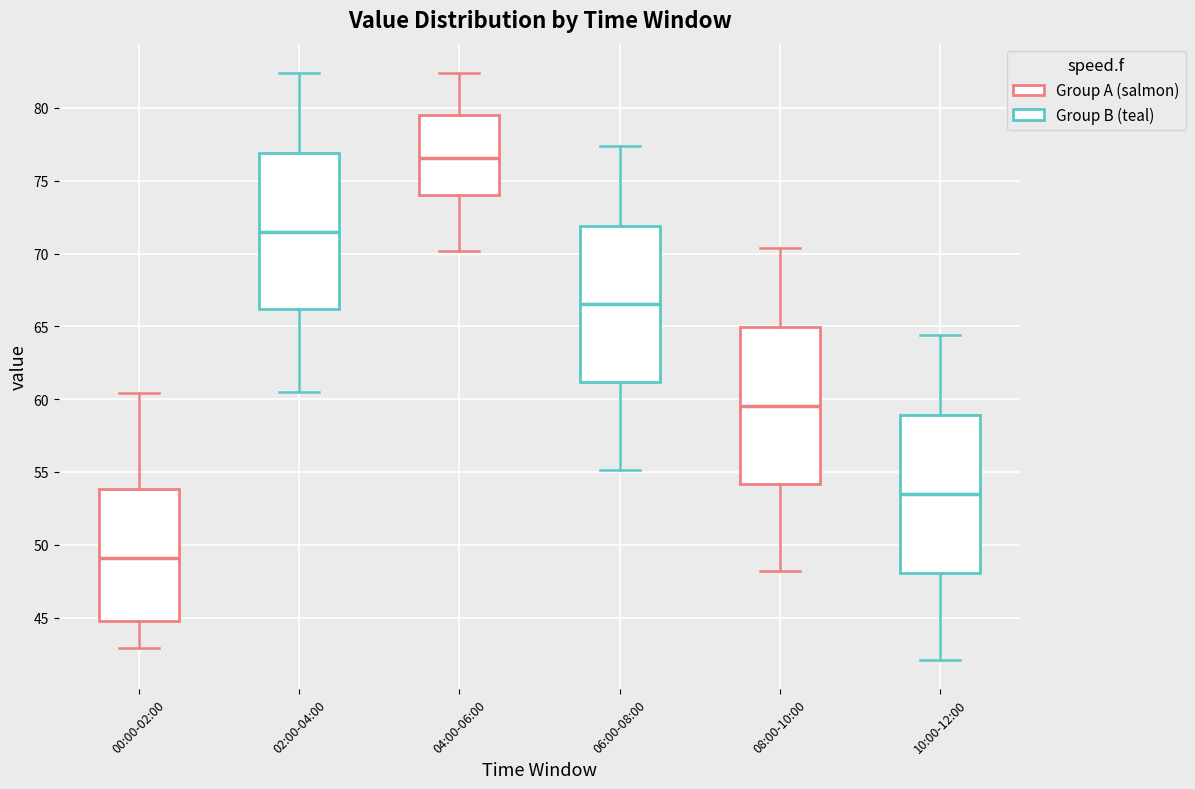

Reading left to right, read every box against the y-axis: the position of its median line, the range the box covers, and the ends of its whiskers. The values are not printed on the chart, so give them approximately, as read against the axis.

00:00-02:00: median 49.0, box 45.0 to 54.0, whiskers 43.0 to 60.5
02:00-04:00: median 71.5, box 66.0 to 77.0, whiskers 60.5 to 82.5
04:00-06:00: median 76.5, box 74.0 to 79.5, whiskers 70.0 to 82.5
06:00-08:00: median 66.5, box 61.0 to 72.0, whiskers 55.0 to 77.5
08:00-10:00: median 59.5, box 54.0 to 65.0, whiskers 48.0 to 70.5
10:00-12:00: median 53.5, box 48.0 to 59.0, whiskers 42.0 to 64.5